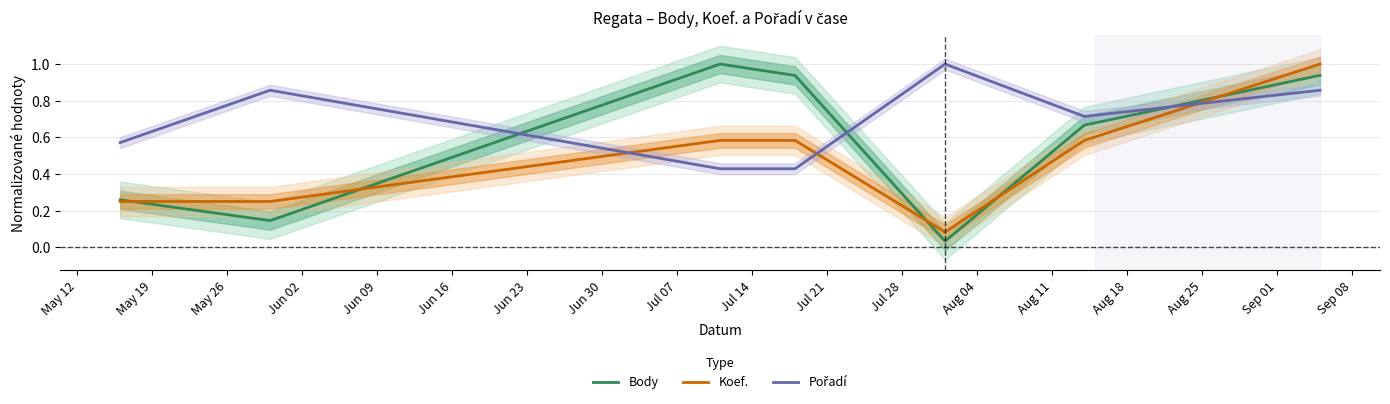

What are all the series names shown in the legend?

Body, Koef., Pořadí